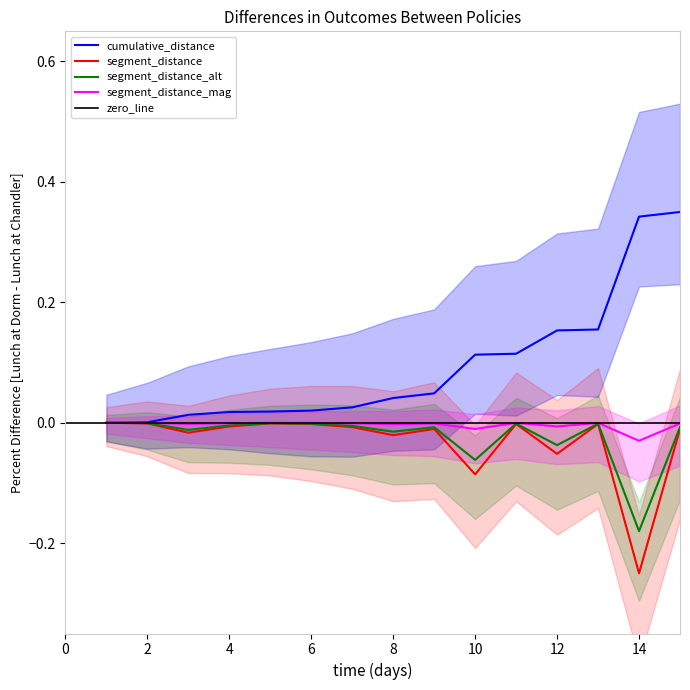

What is the average value of the cumulative_distance series?

0.1